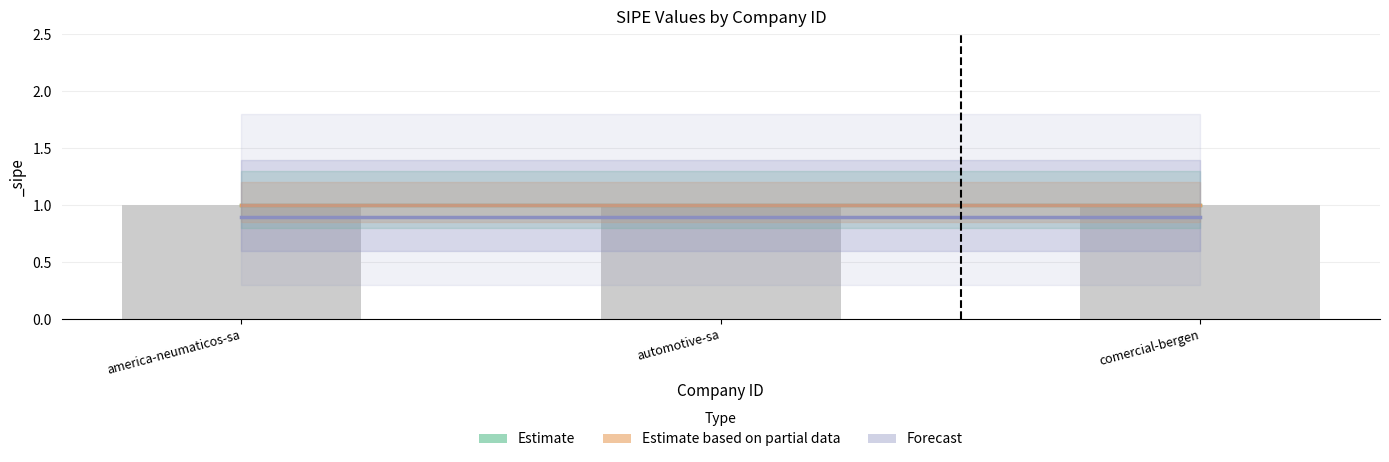

At which category is the sum across all series the highest?

america-neumaticos-sa